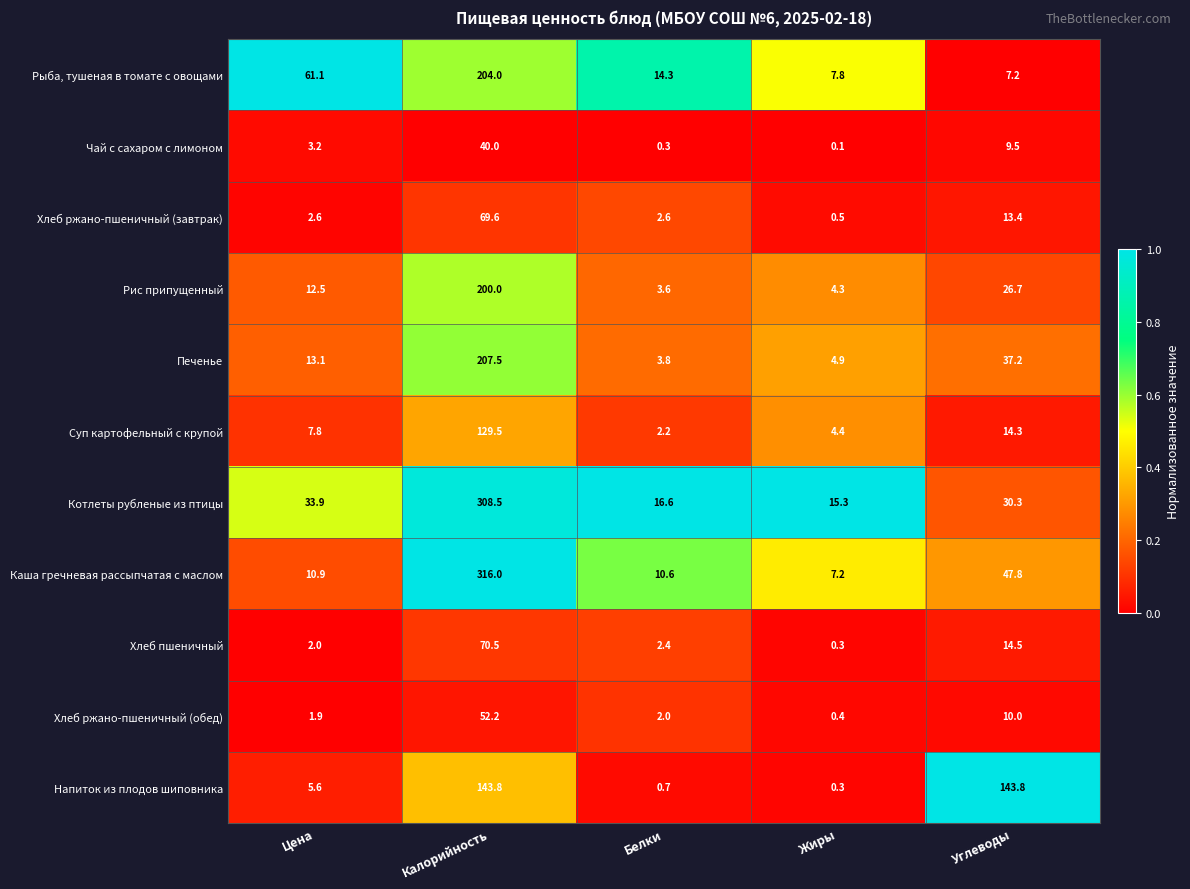

The Хлеб пшеничный series shows 14.5 at Углеводы. True or false?

True